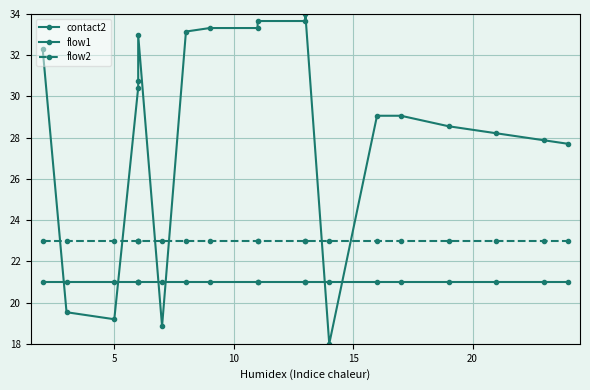

What is the highest value of the flow1 series?

21.0